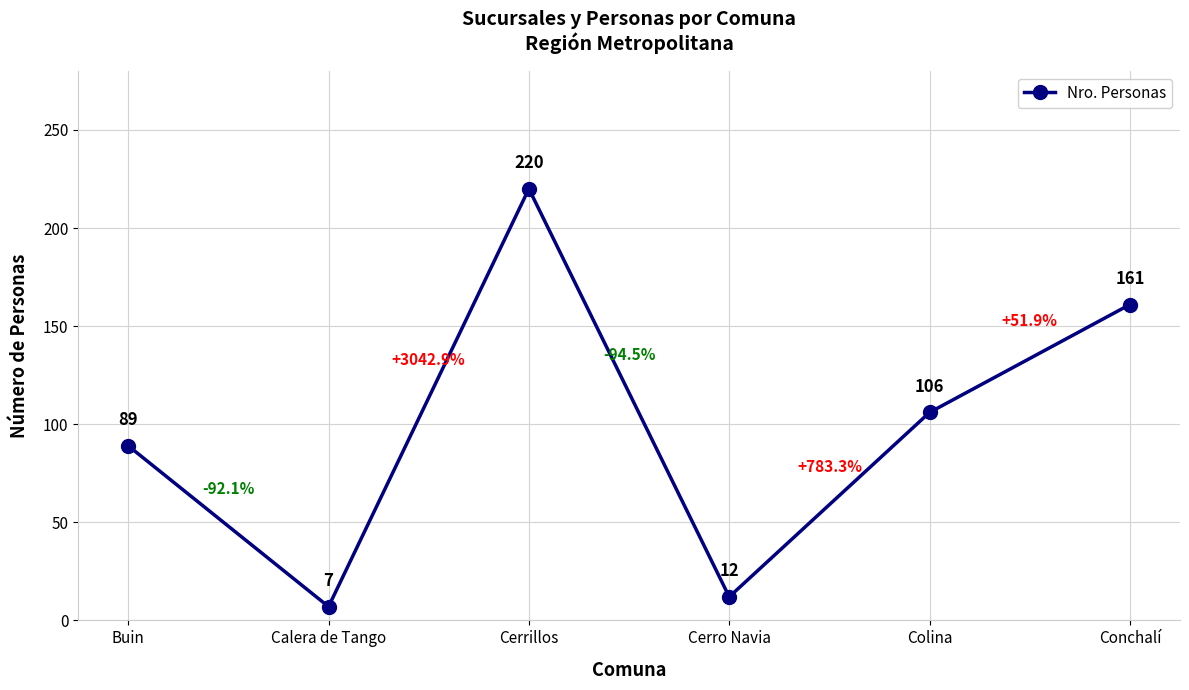

List the labels in order of value, largest first.

Cerrillos, Conchalí, Colina, Buin, Cerro Navia, Calera de Tango